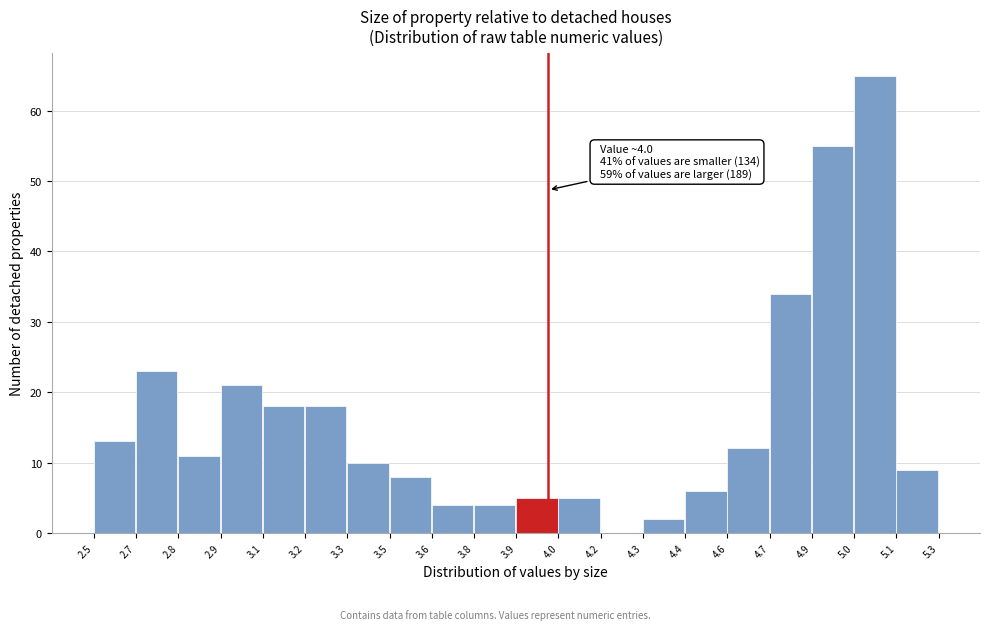

Reading right to left, extract all data points from this chart.

5.1=9	5.0=65	4.9=55	4.7=34	4.6=12	4.4=6	4.3=2	4.2=0	4.0=5	3.9=5	3.8=4	3.6=4	3.5=8	3.3=10	3.2=18	3.1=18	2.9=21	2.8=11	2.7=23	2.5=13